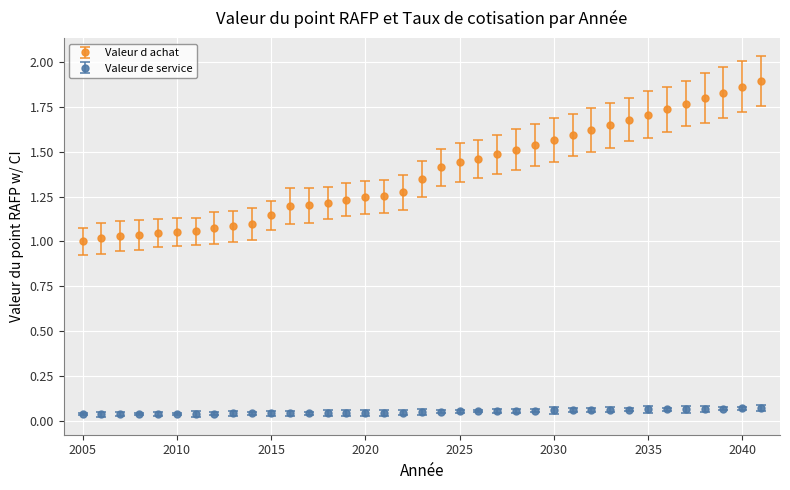

What are all the series names shown in the legend?

Valeur d achat, Valeur de service